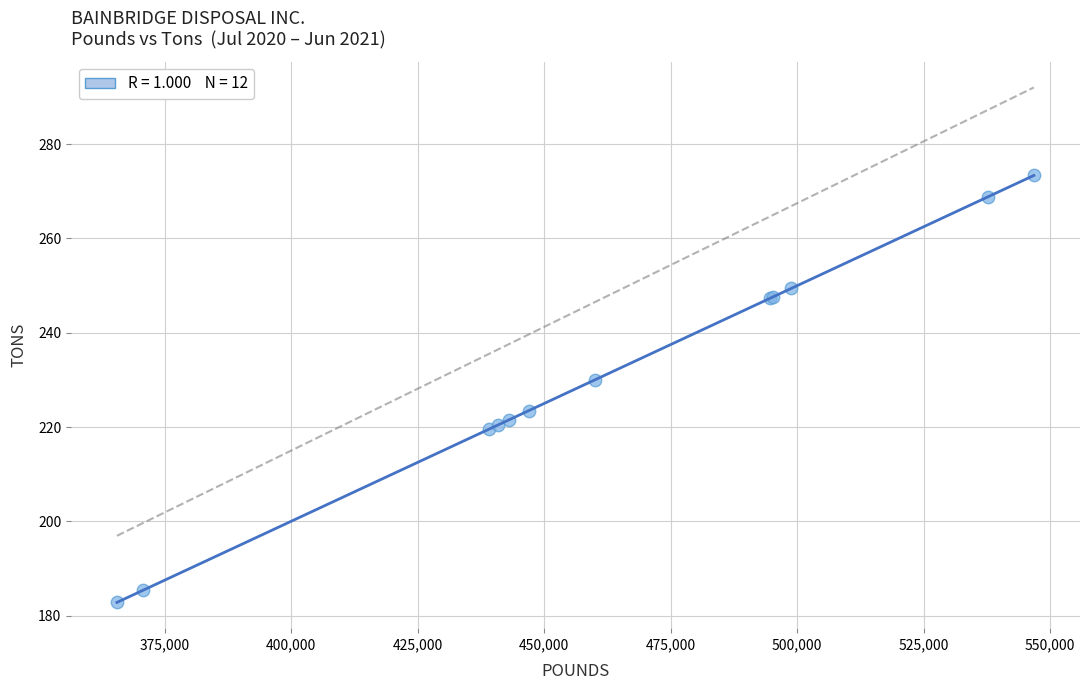

What Y value in the scatter plot is closest to 228?

230.0